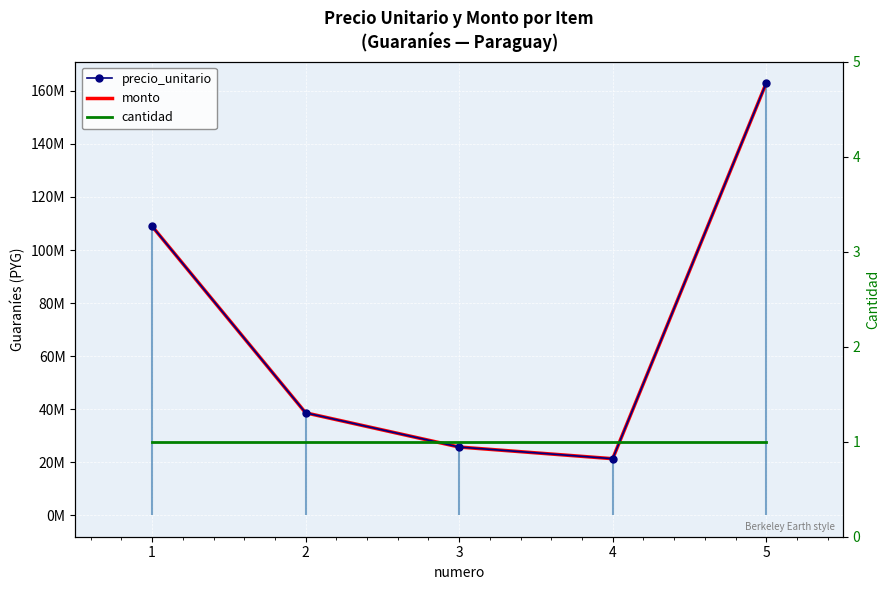

At which category is the sum across all series the highest?

5